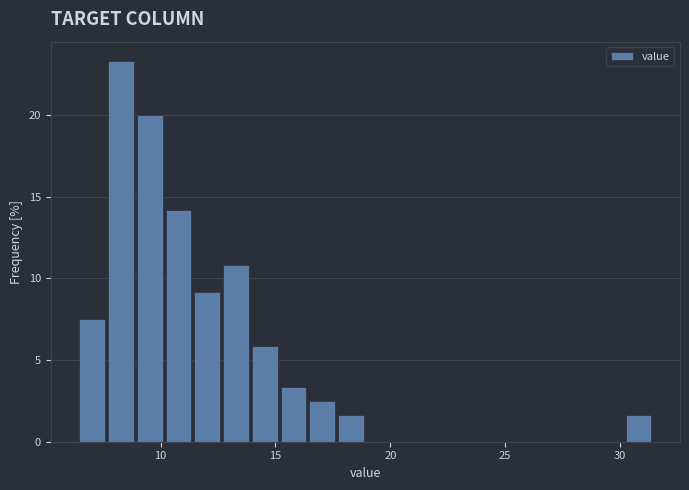

Around what value on the x-axis is the tallest bar? Give the approximate position of its centre, as read against the axis.

8.5